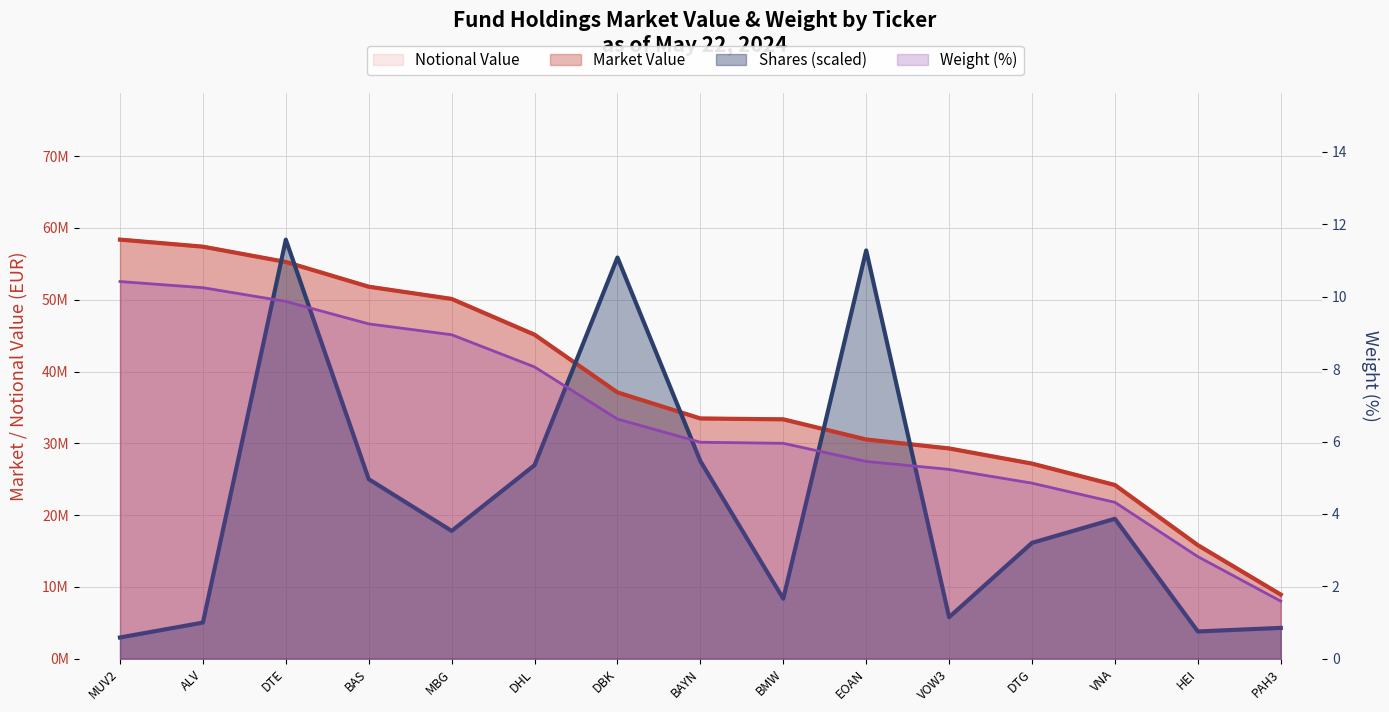

How many values in the Shares series are below 17797083?

7